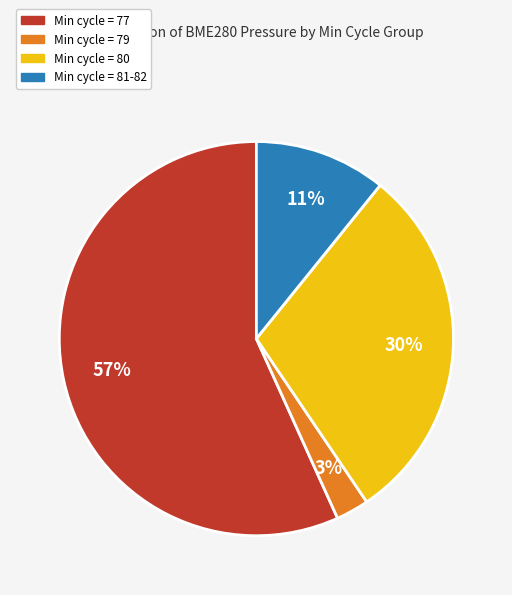

How many slices are in this pie chart?

4